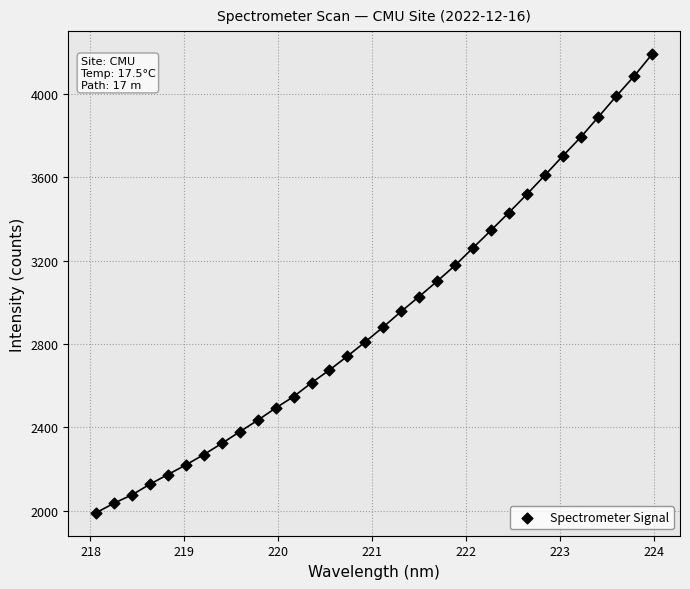

What is the range of X values (max minus min)?

5.9